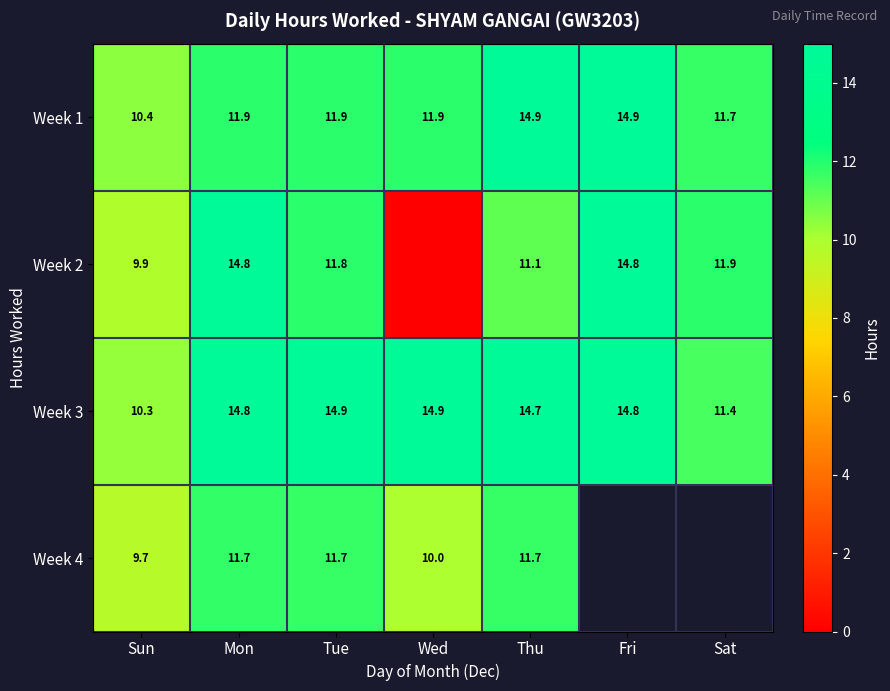

What is the difference between the Week 3 values at Fri and Thu?

0.1